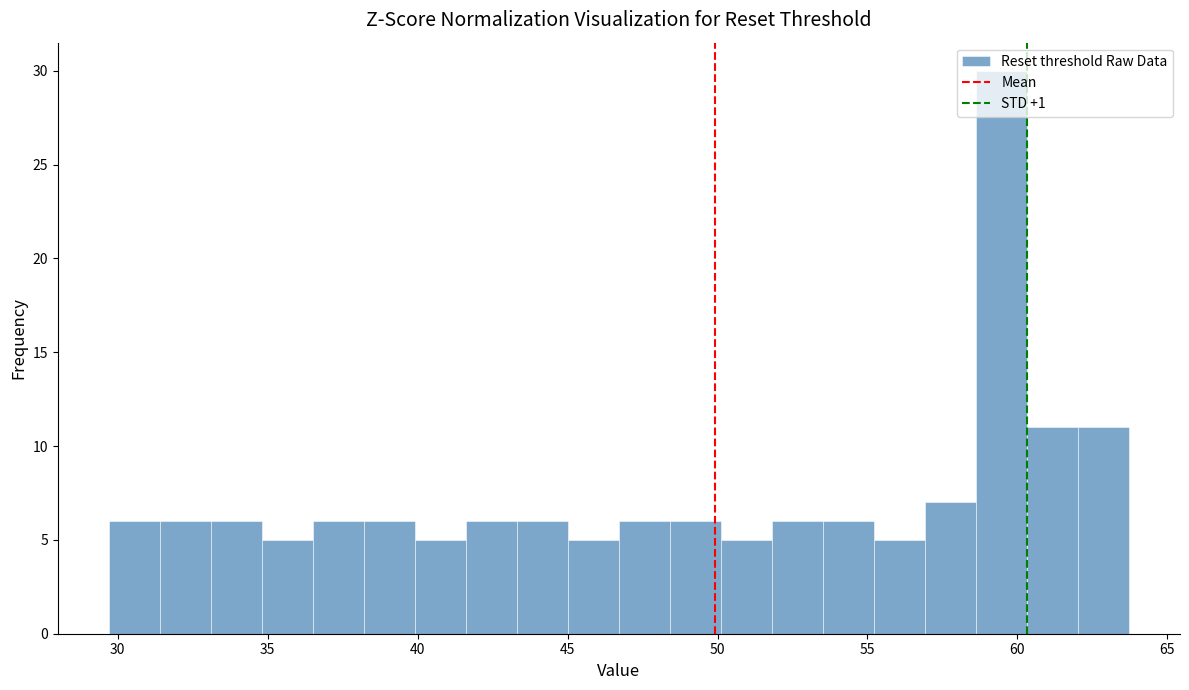

Around what value on the x-axis is the tallest bar? Give the approximate position of its centre, as read against the axis.

59.5